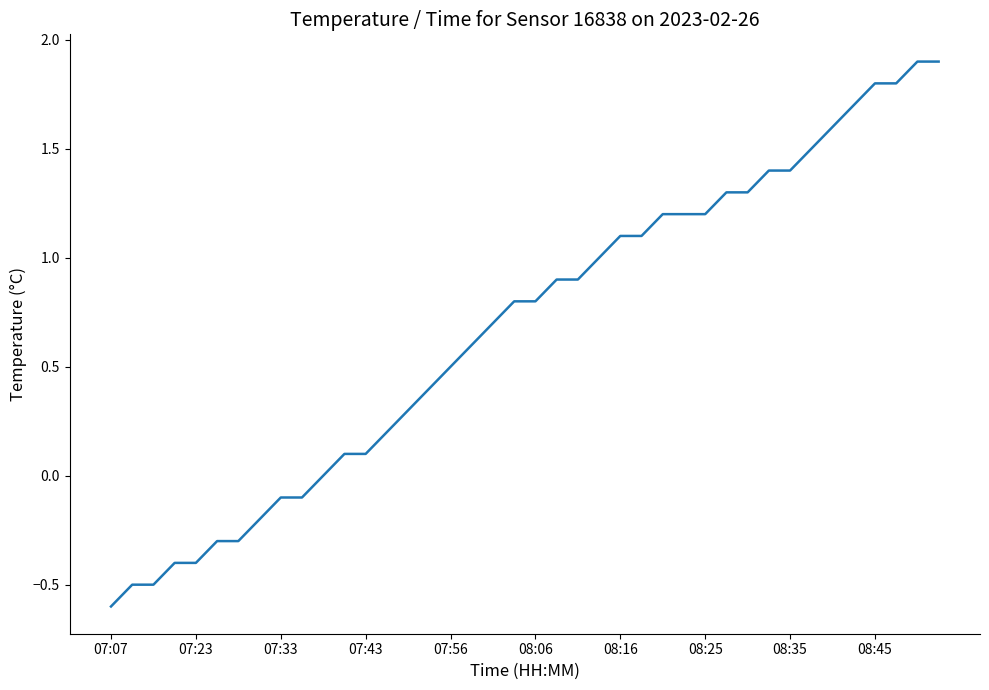

What is the difference between the maximum and second lowest values?

2.4